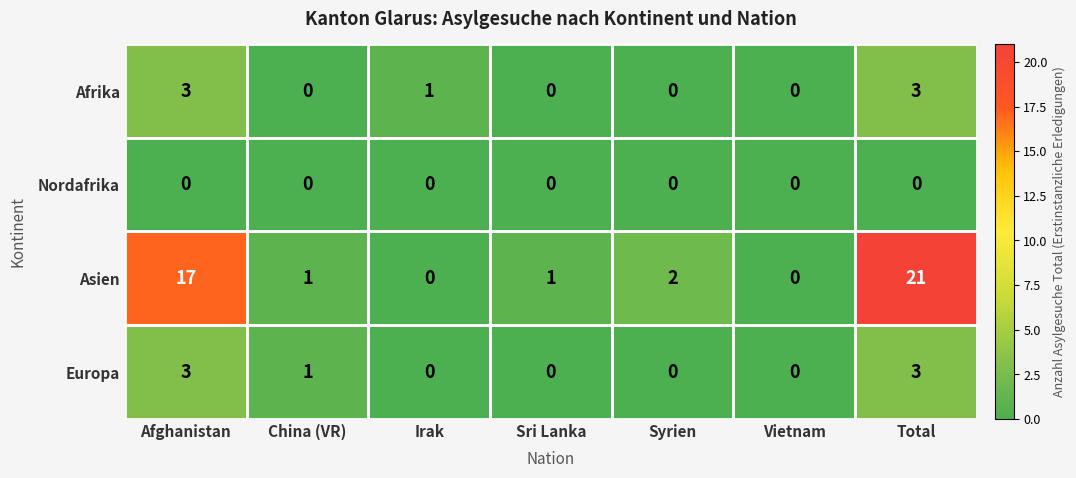

Count the number of data series in this chart.

4